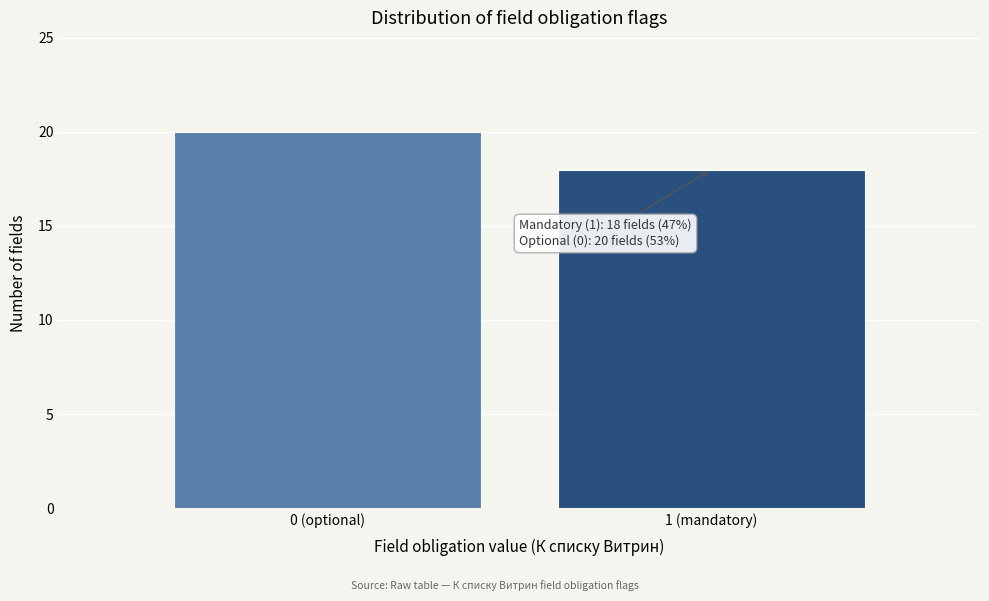

Reading left to right, transcribe all the data shown in this chart.

20	18